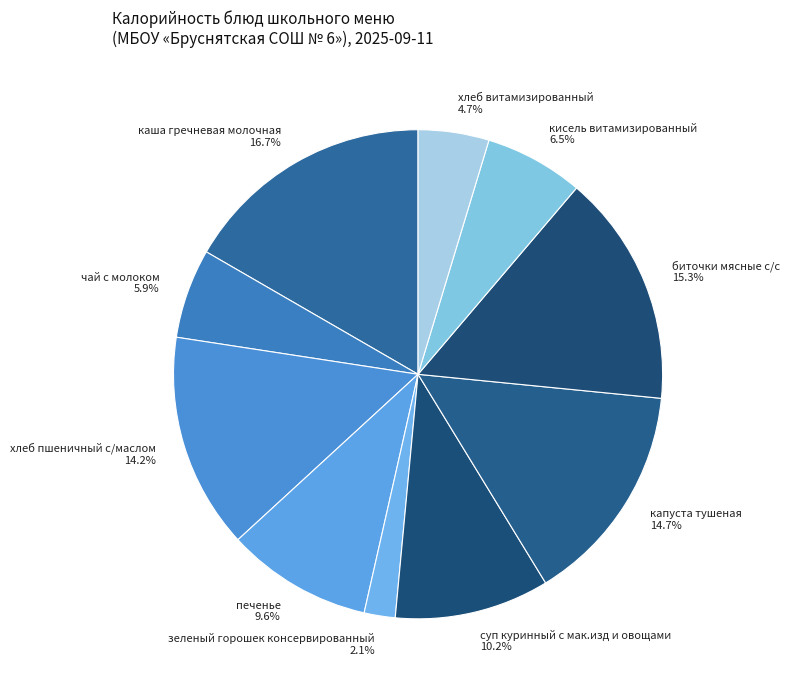

What is the smallest slice in the pie chart?

зеленый горошек консервированный